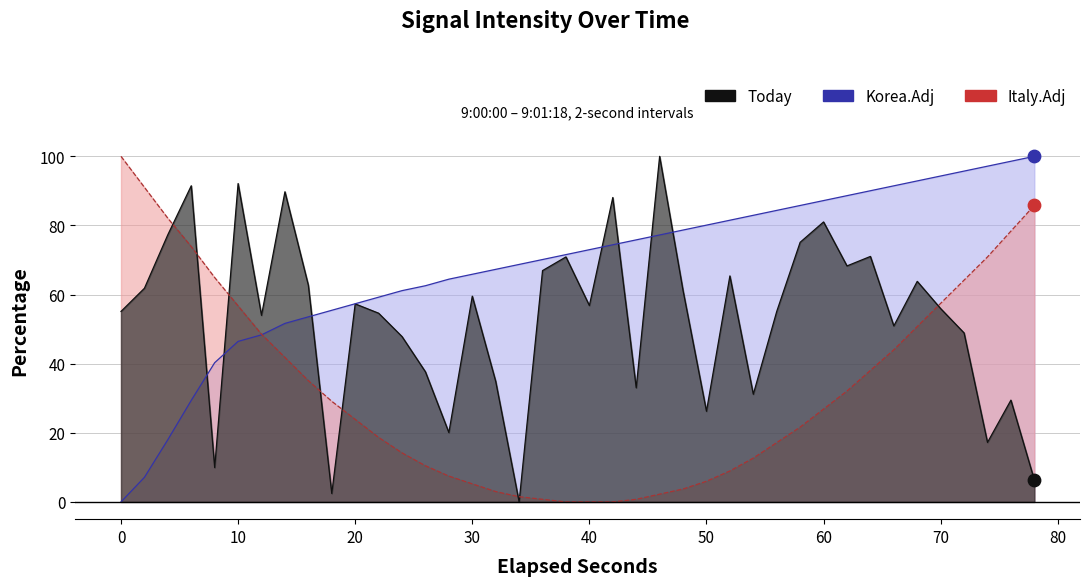

What are all the series names shown in the legend?

Today, Korea.Adj, Italy.Adj